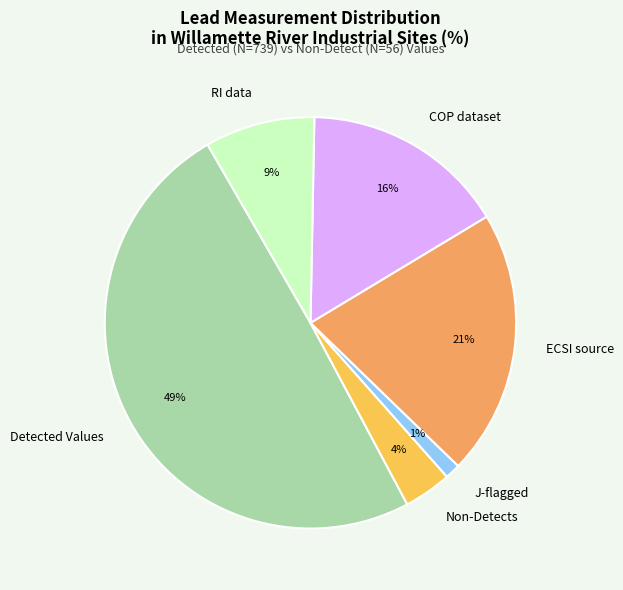

To the nearest percent, what is the combined percentage of COP dataset and ECSI source?

37%